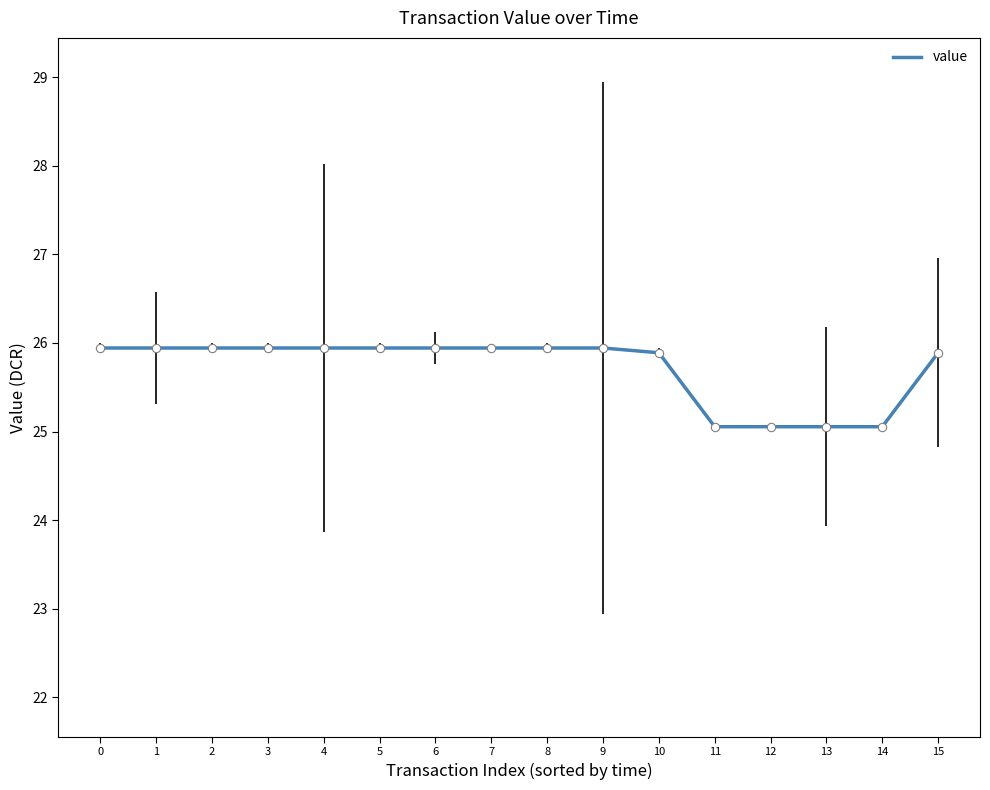

Which has a higher value, 4 or 12?

4